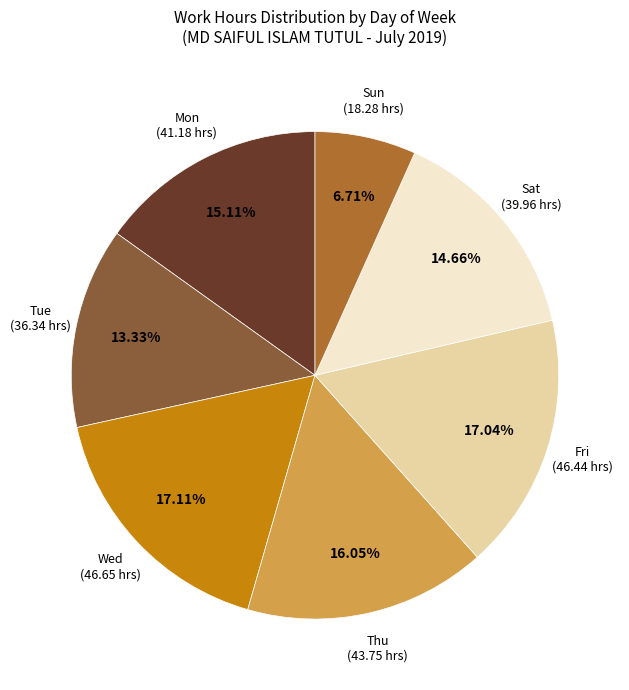

Is there any slice that represents more than half of the pie?

No